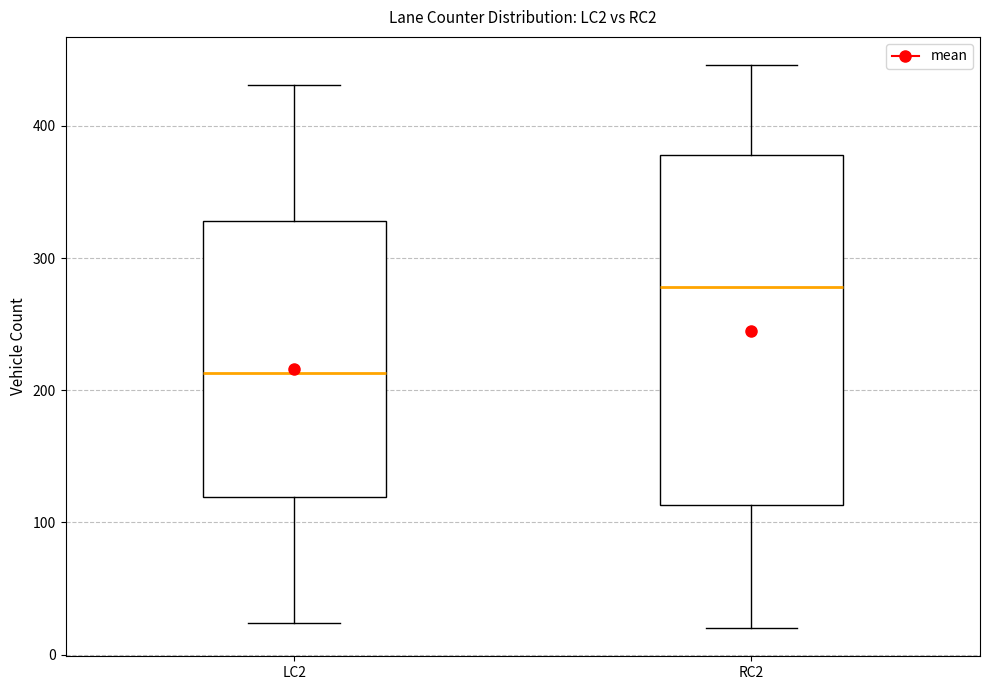

Reading left to right, transcribe this box plot: for each box, give where its median line is, the range the box spans, and where its two whiskers end, as read against the y-axis. The values are not printed on the chart, so give them approximately, as read against the axis.

LC2: median 210, box 120 to 330, whiskers 20 to 430
RC2: median 280, box 110 to 380, whiskers 20 to 450